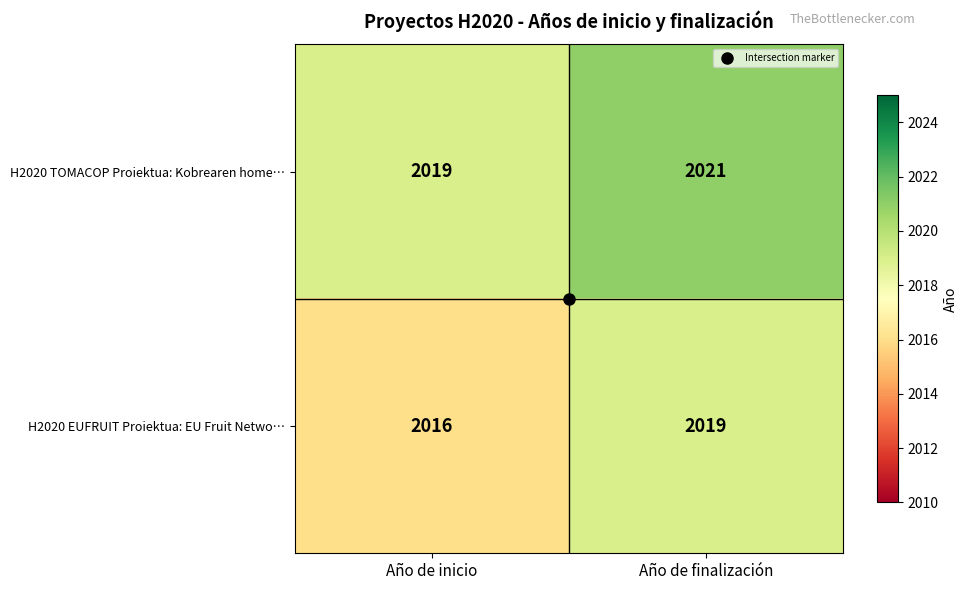

Which category has the highest value in the H2020 TOMACOP Proiektua: Kobrearen home… series?

Año de finalización